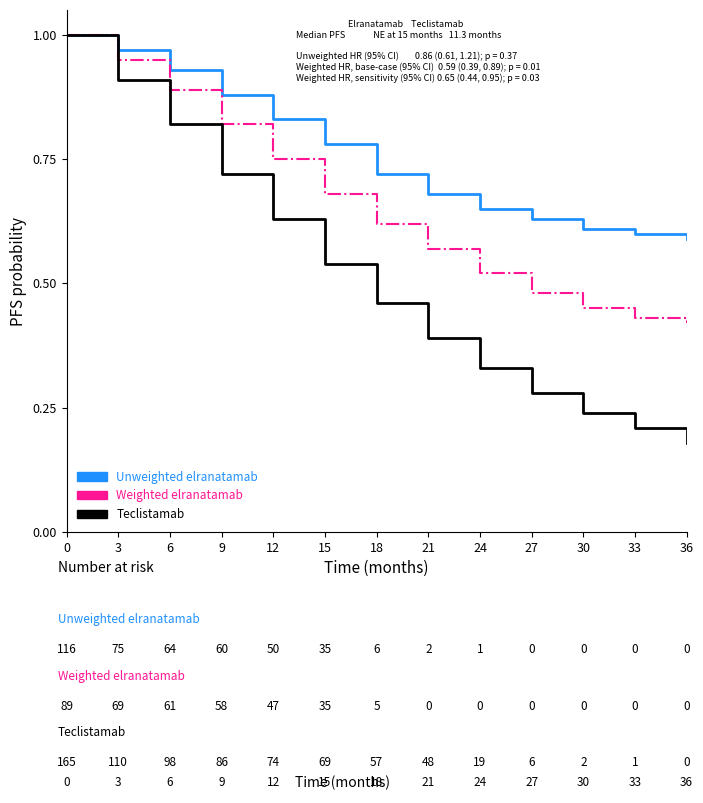

Which series changed the most between 12 and 27?

Teclistamab